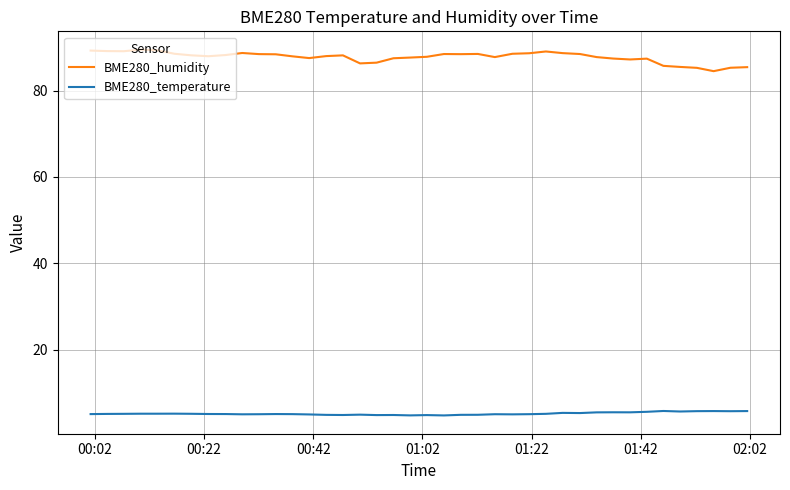

List the series in order of their overall mean, lowest first.

BME280_temperature, BME280_humidity